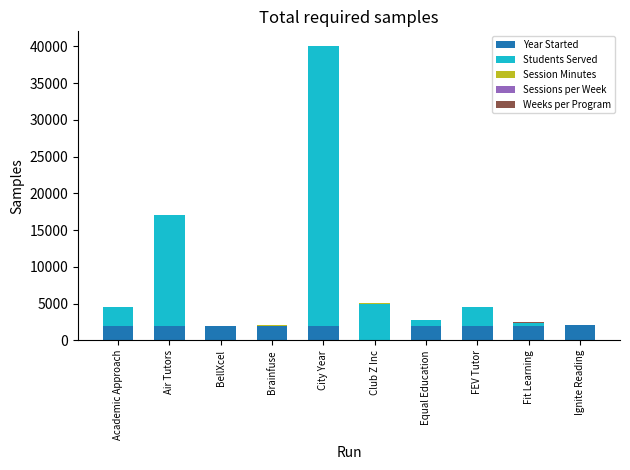

What is the sum of all Year Started values?

18044